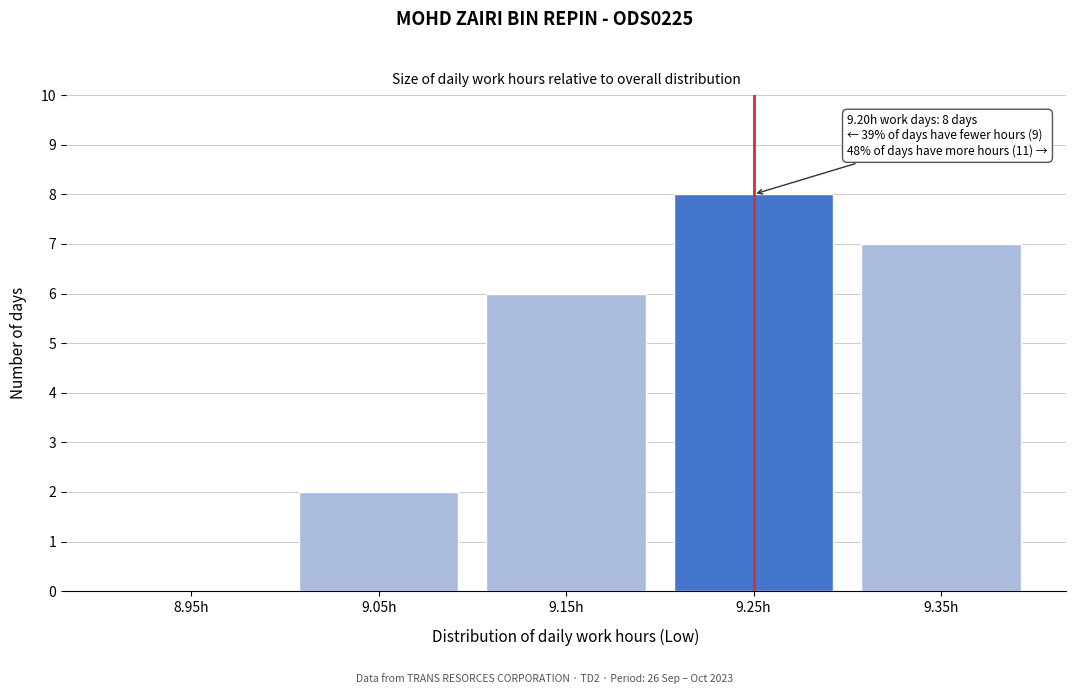

Reading right to left, transcribe all the data shown in this chart.

9.35h=7	9.25h=8	9.15h=6	9.05h=2	8.95h=0